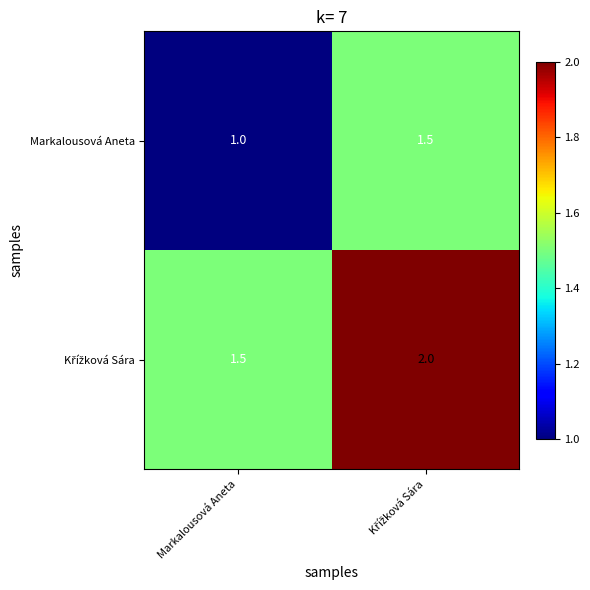

What is the difference between the highest and lowest values at Markalousová Aneta?

0.5